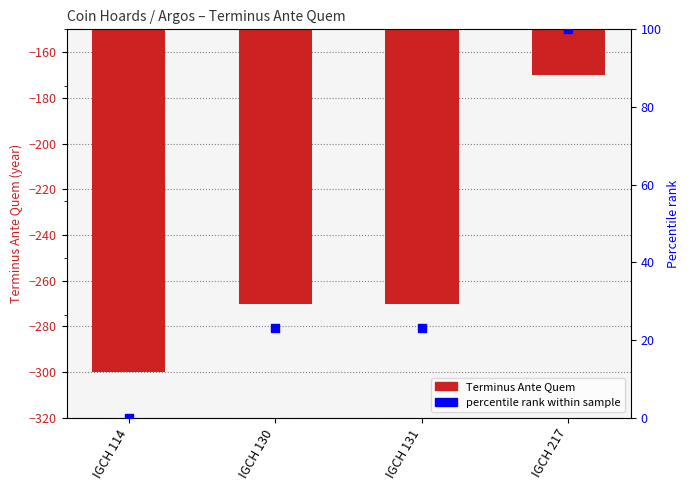

Which series has the largest total across all categories?

percentile rank within sample